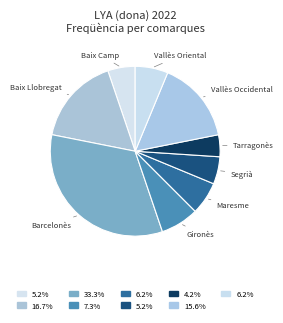

Do Barcelonès and Gironès together represent more than half of the pie?

No